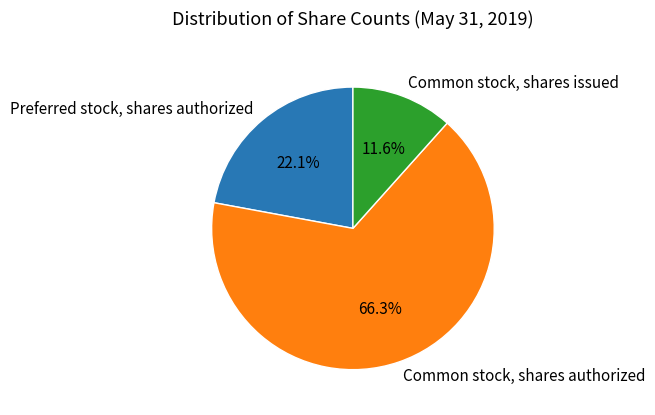

What percentage is the Preferred stock, shares authorized slice, to the nearest percent?

22%